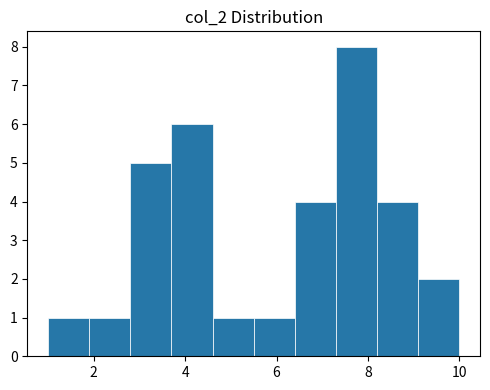

Reading left to right, list every bar in this chart as the range it spans on the x-axis followed by its height. Neither the bar edges nor the heights are printed on the chart, so give them approximately, as read against the axes.

1.0 to 1.9: 1
1.9 to 2.8: 1
2.8 to 3.7: 5
3.7 to 4.6: 6
4.6 to 5.5: 1
5.5 to 6.4: 1
6.4 to 7.3: 4
7.3 to 8.2: 8
8.2 to 9.1: 4
9.1 to 10.0: 2